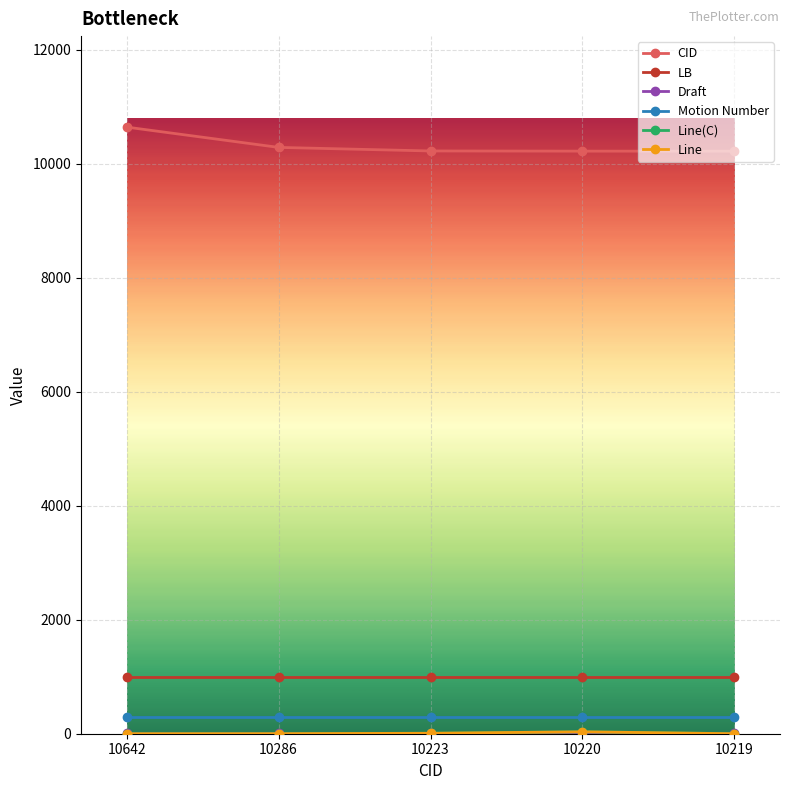

Which label corresponds to the largest value in the chart?

10642